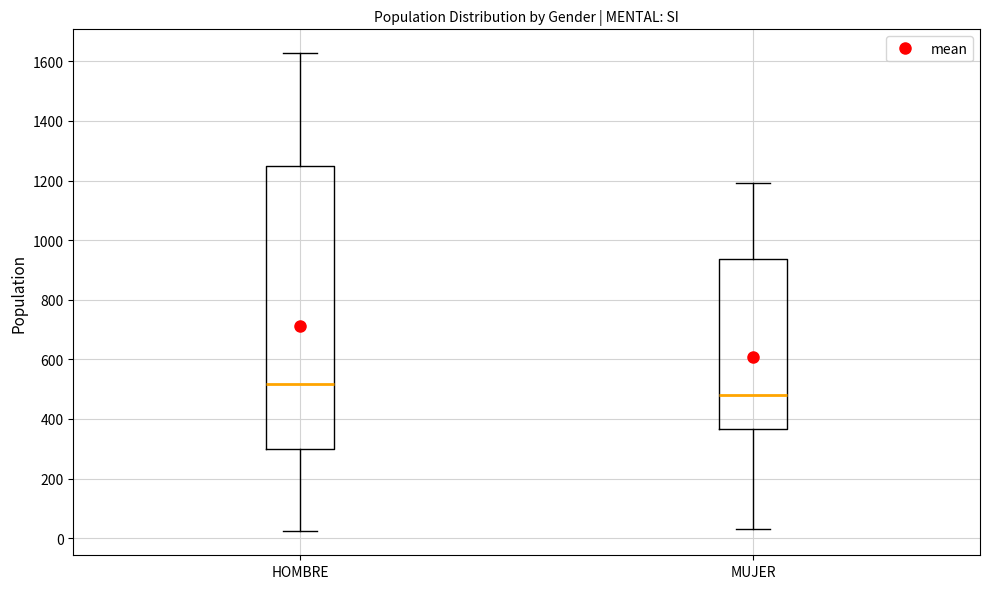

Which box has the lowest median line?

MUJER